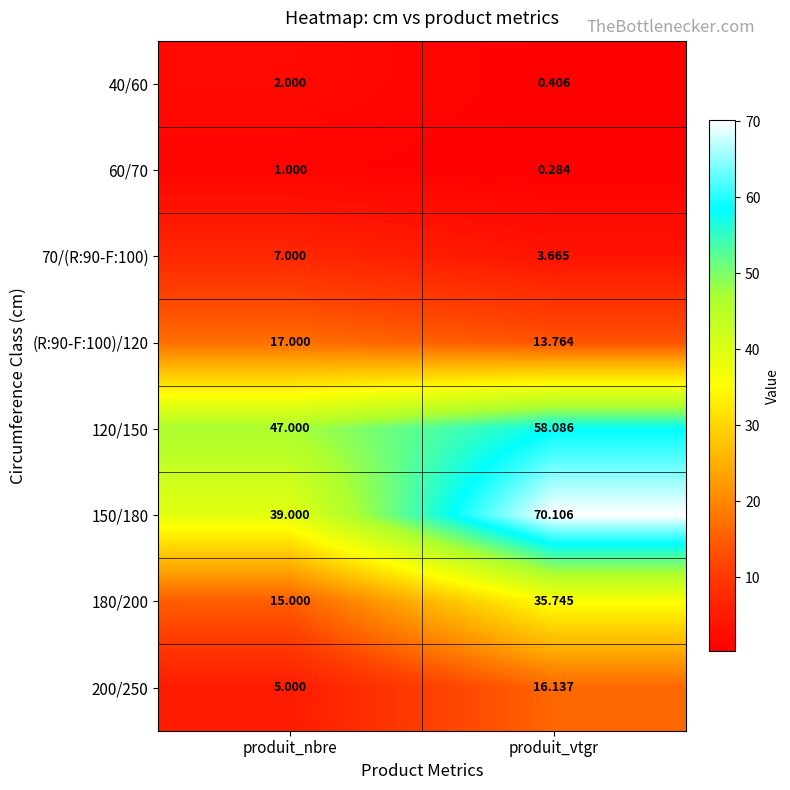

At which category is the sum across all series the highest?

produit_vtgr